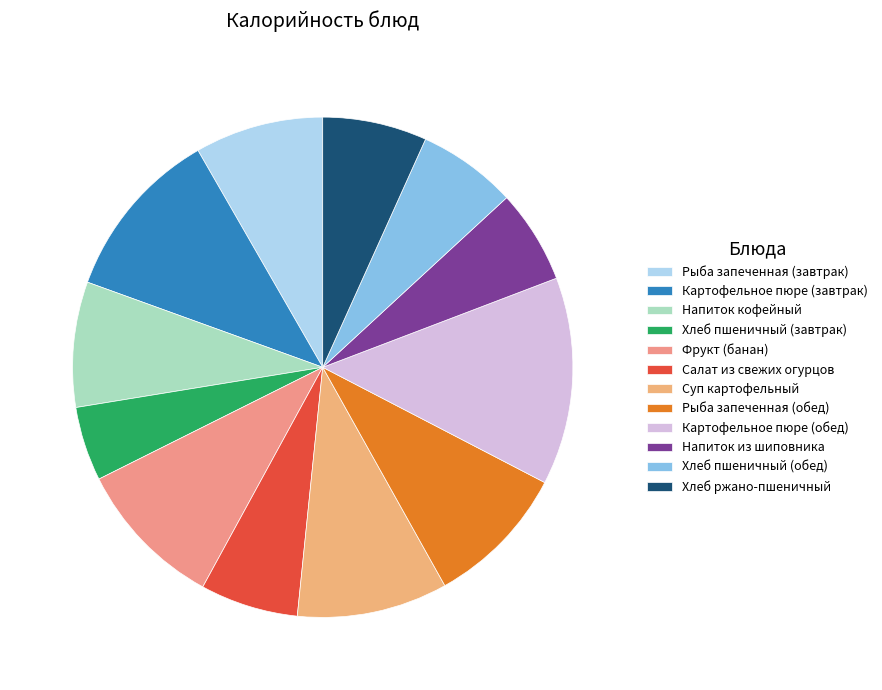

Which category has the smallest portion of the pie?

Хлеб пшеничный (завтрак)